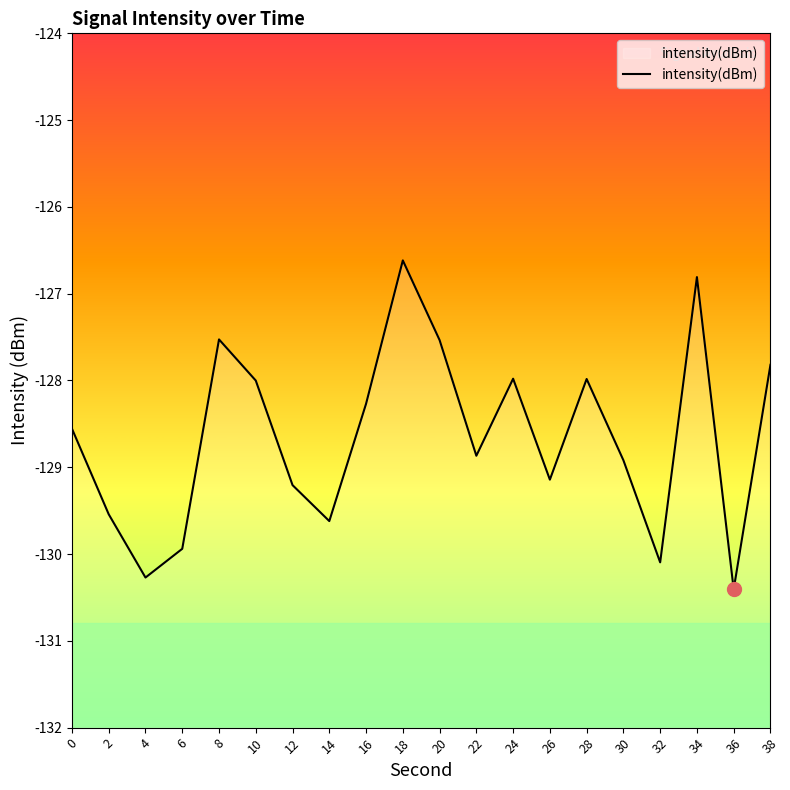

What is the difference between the maximum and minimum values?

3.8